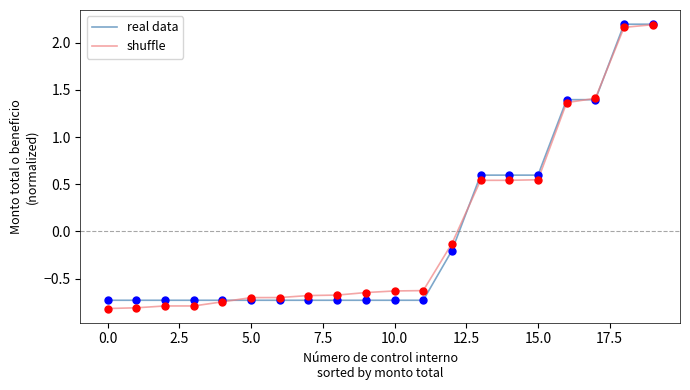

What is the minimum value shown in the chart?

-0.8